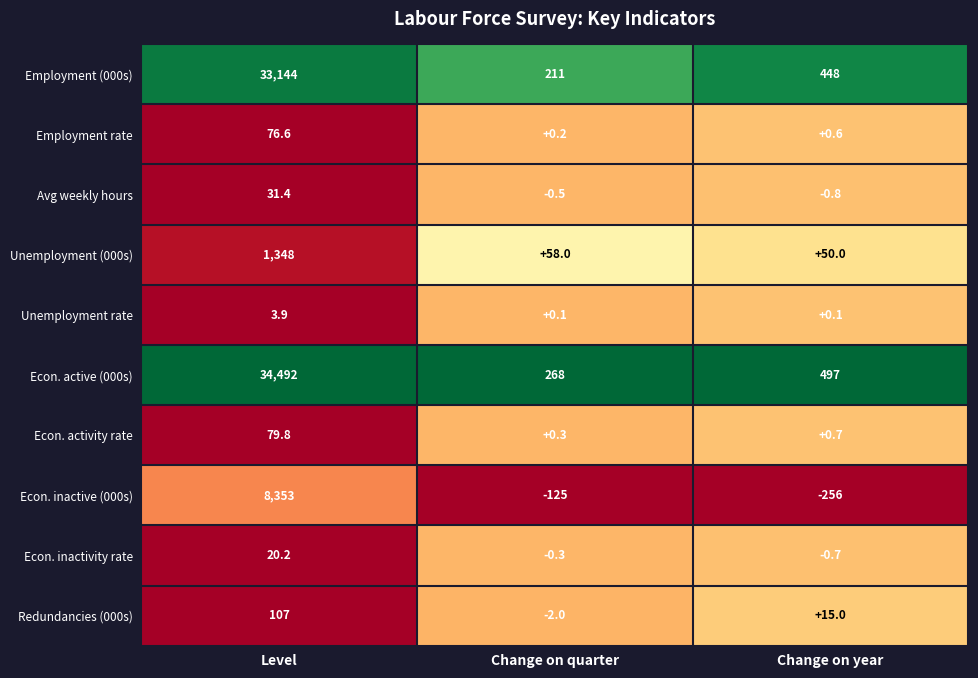

The Unemployment rate series shows 1.9 at Level. True or false?

False